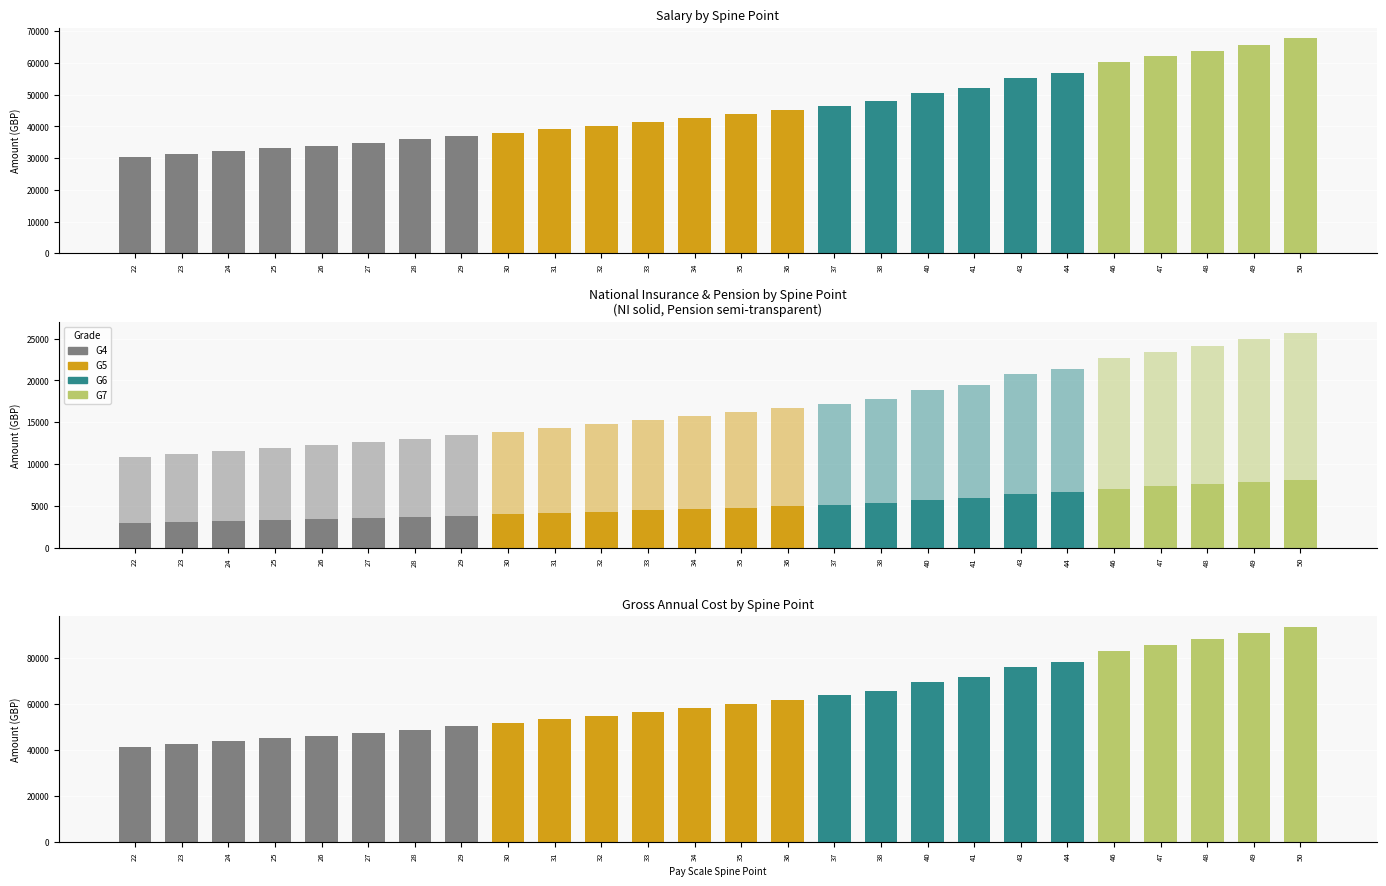

Between 30 and 44, which series saw the biggest shift?

Gross Annual Cost